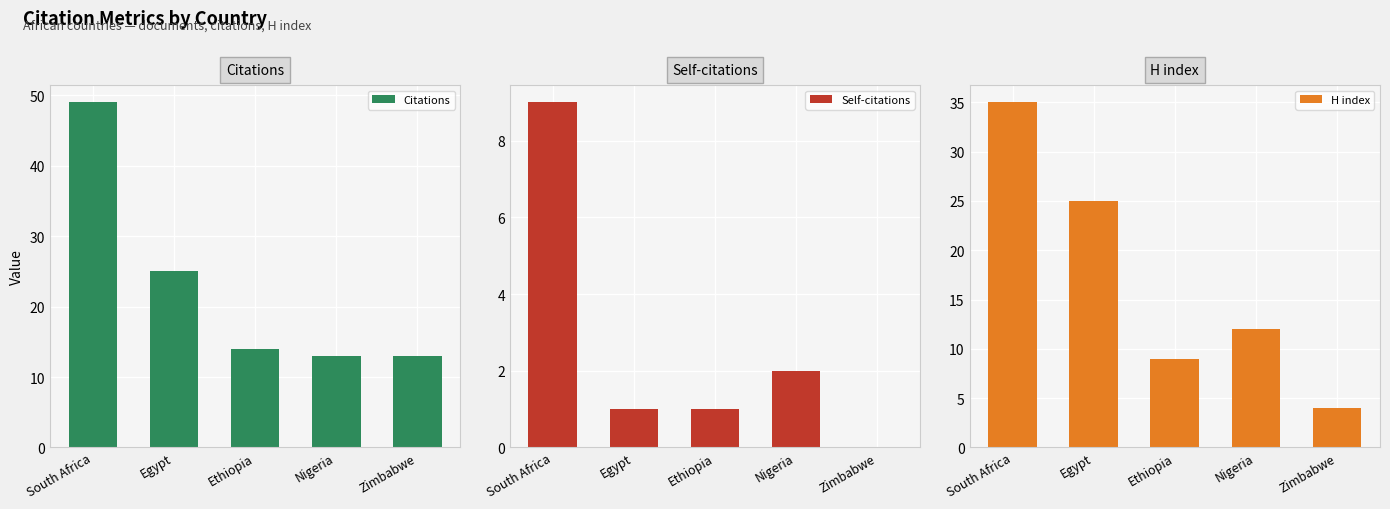

Which category has the lowest value across all series?

Zimbabwe